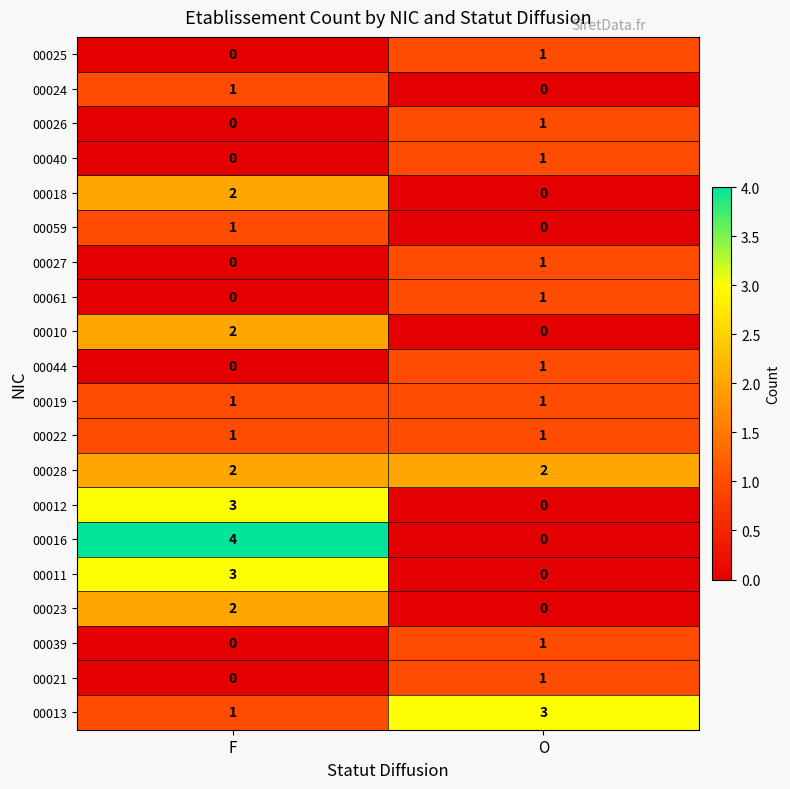

What is the spread (max minus min) of values at F?

4